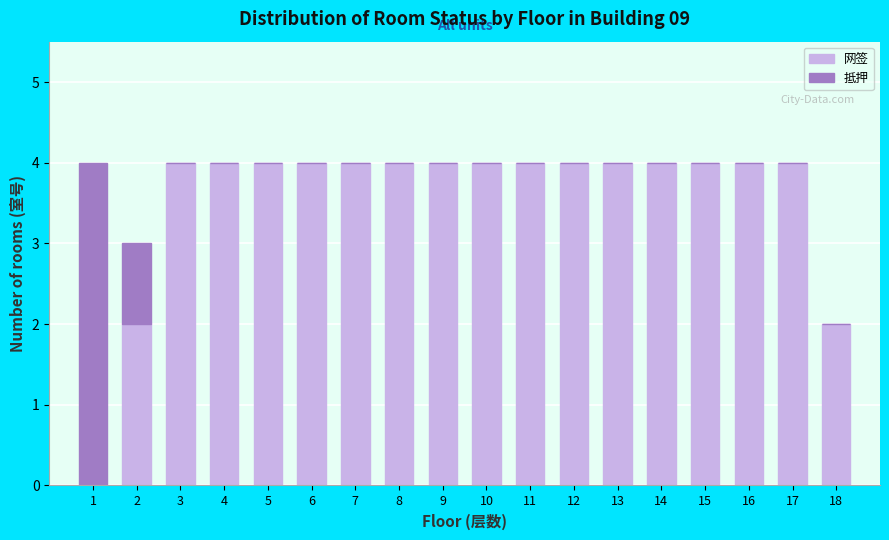

Is it true that 网签 equals 2 at 1?

False